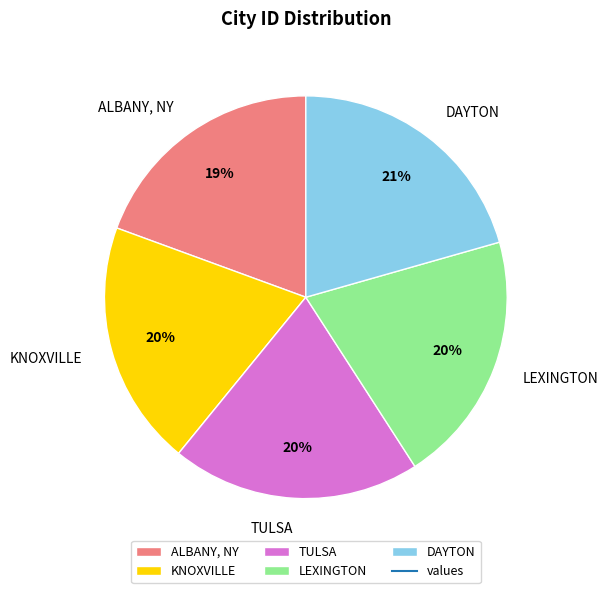

What percentage is the DAYTON slice, to the nearest percent?

21%